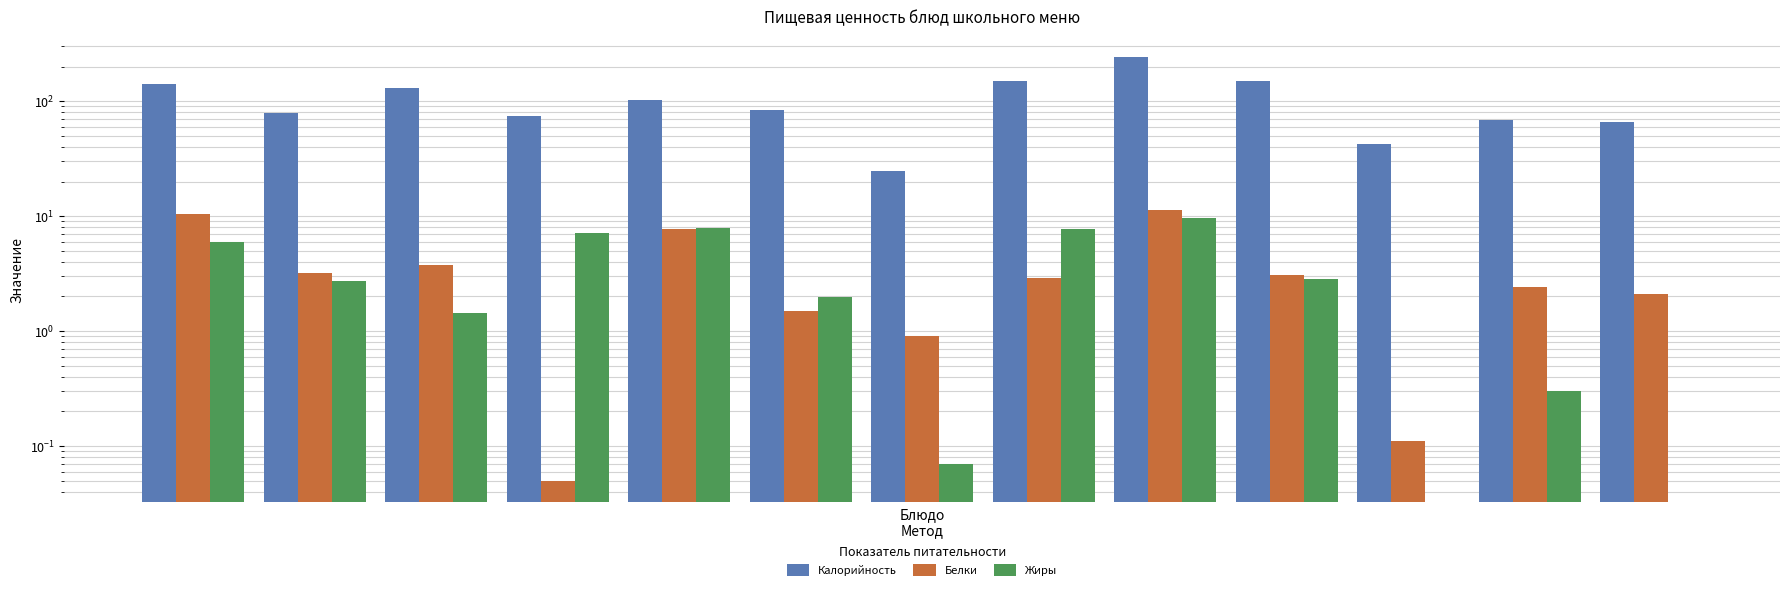

True or false: Калорийность has a value of 12.6 at 10.

False